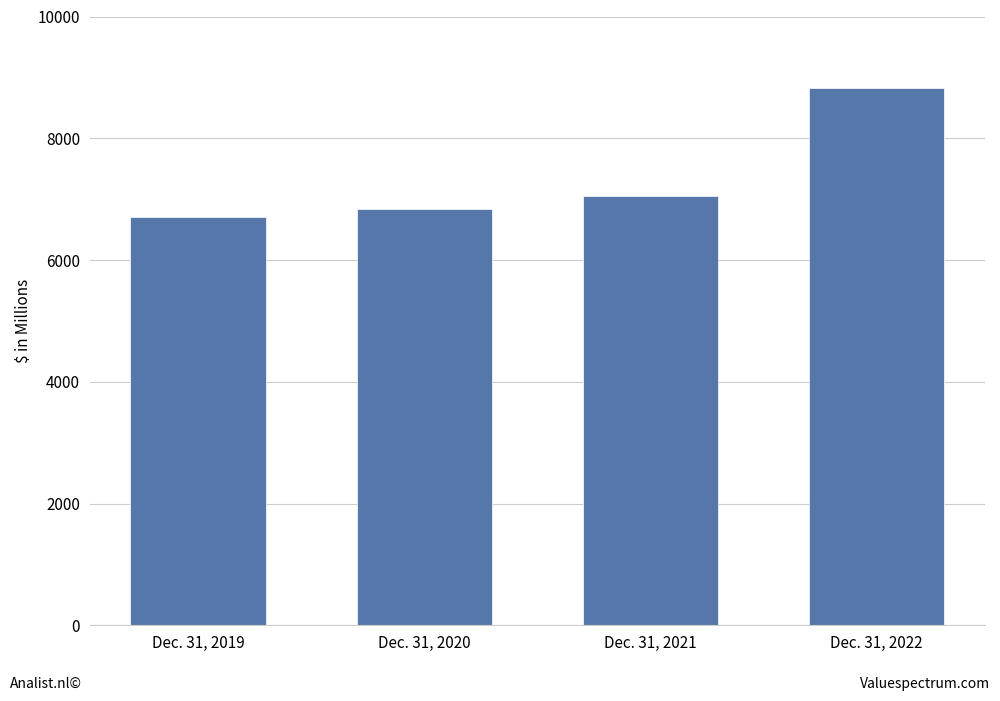

What is the greatest value displayed?

8824